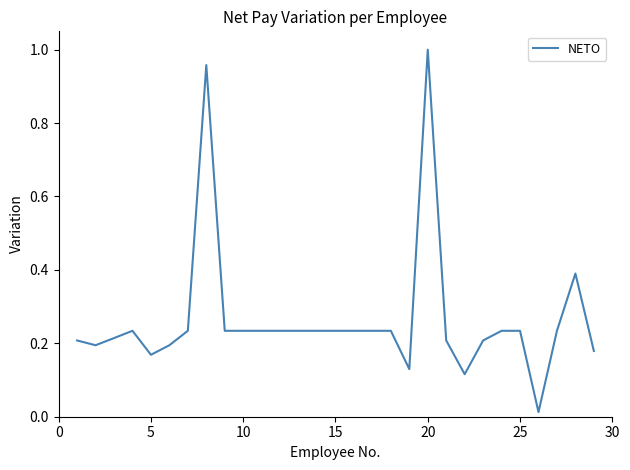

What is the difference between the maximum and second lowest values?

0.9